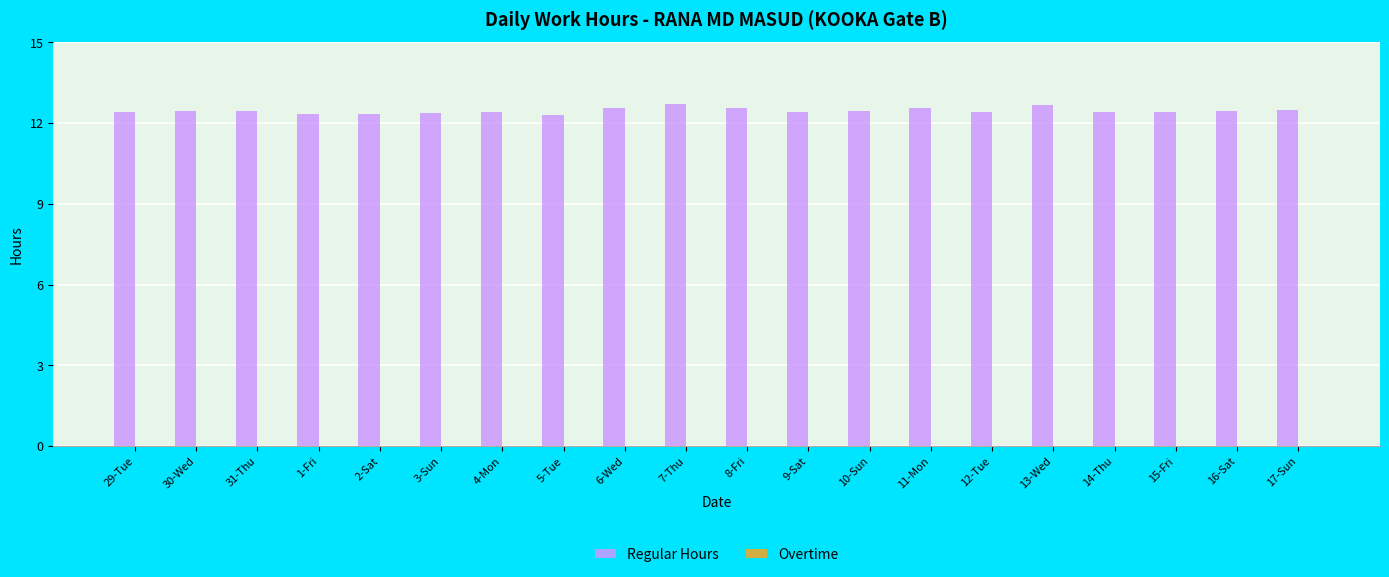

How many distinct data groups are displayed?

1